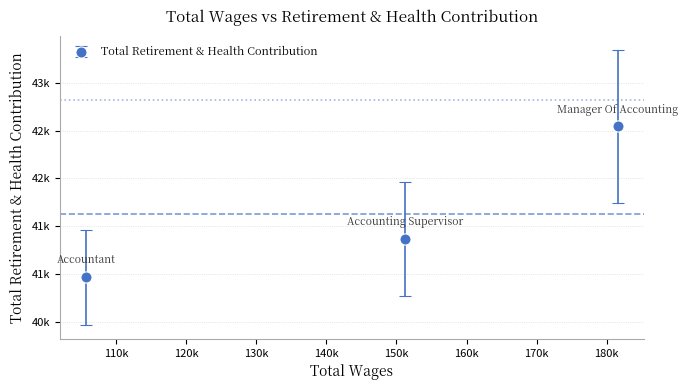

Count the values in the range 40964 to 42546.

3